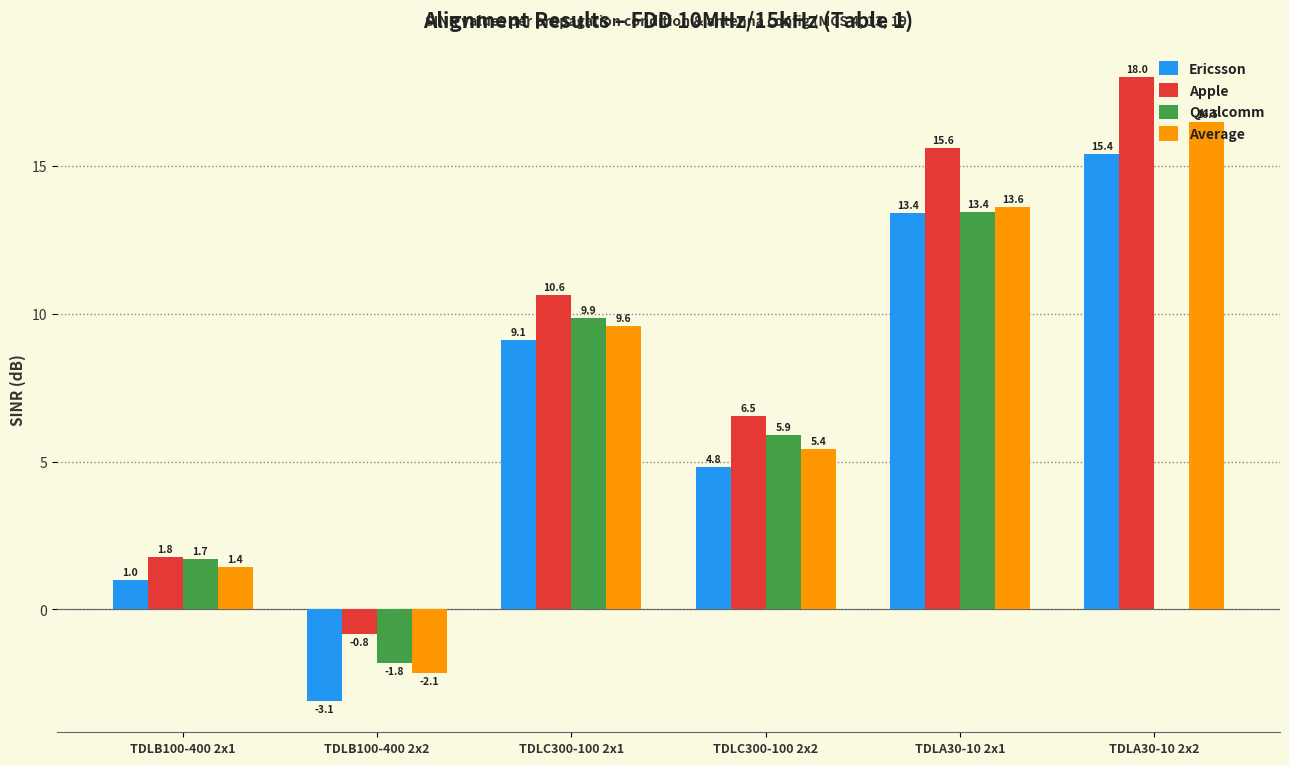

Is it true that Qualcomm equals -3.1 at TDLB100-400 2x2?

False